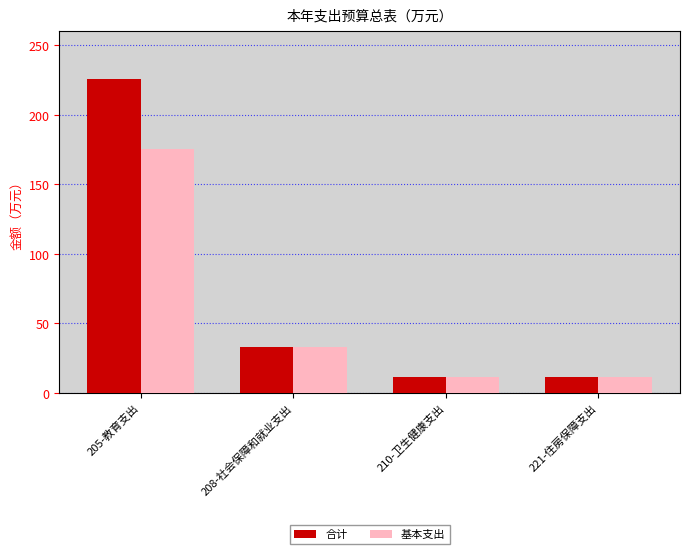

How many groups of bars are there?

4